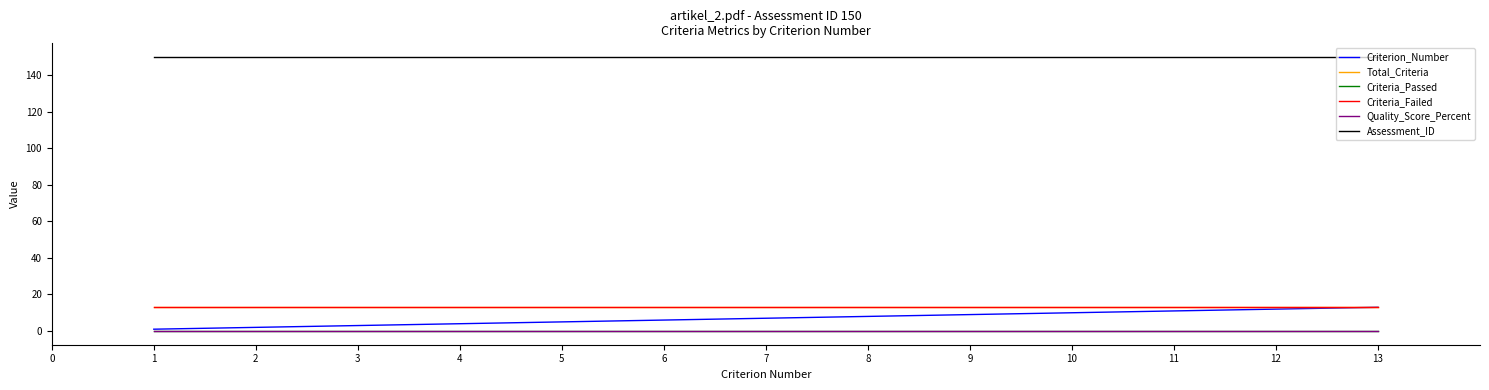

True or false: Assessment_ID and Criteria_Failed cross at least once.

False